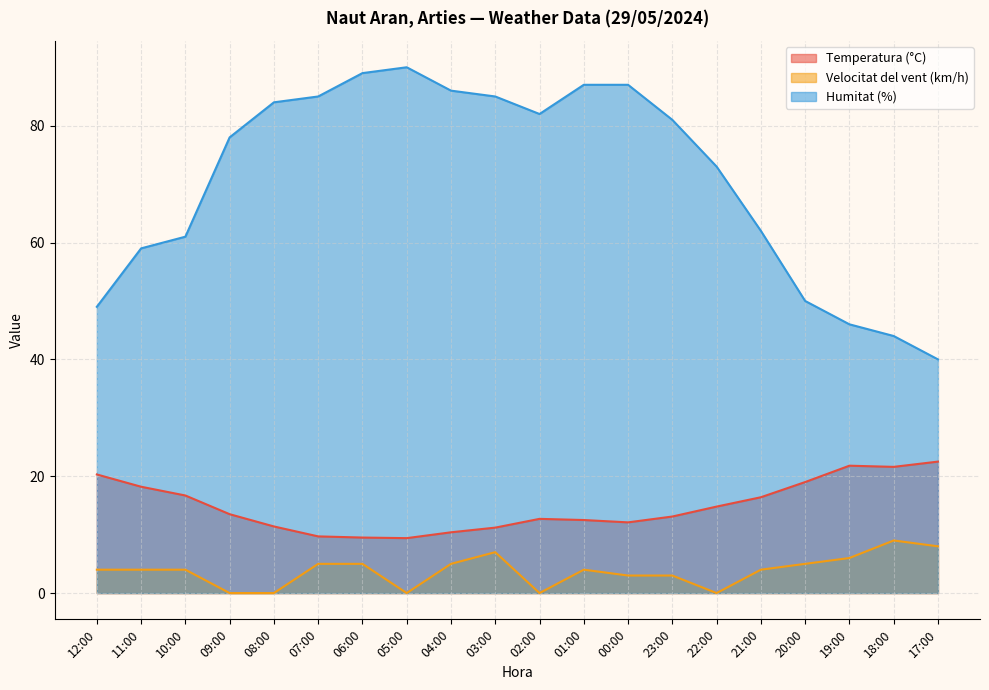

What are all the series names shown in the legend?

Temperatura (°C), Velocitat del vent (km/h), Humitat (%)